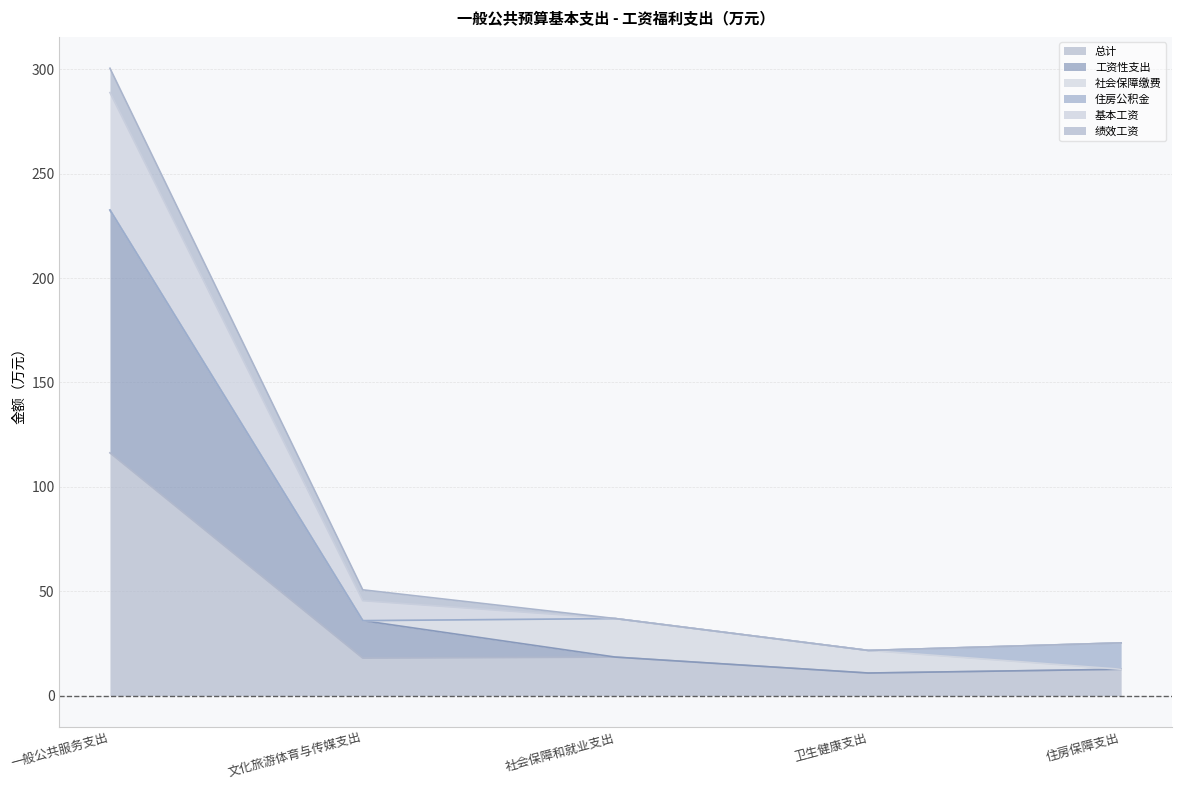

List the labels in order of 总计 value, smallest first.

卫生健康支出, 住房保障支出, 文化旅游体育与传媒支出, 社会保障和就业支出, 一般公共服务支出